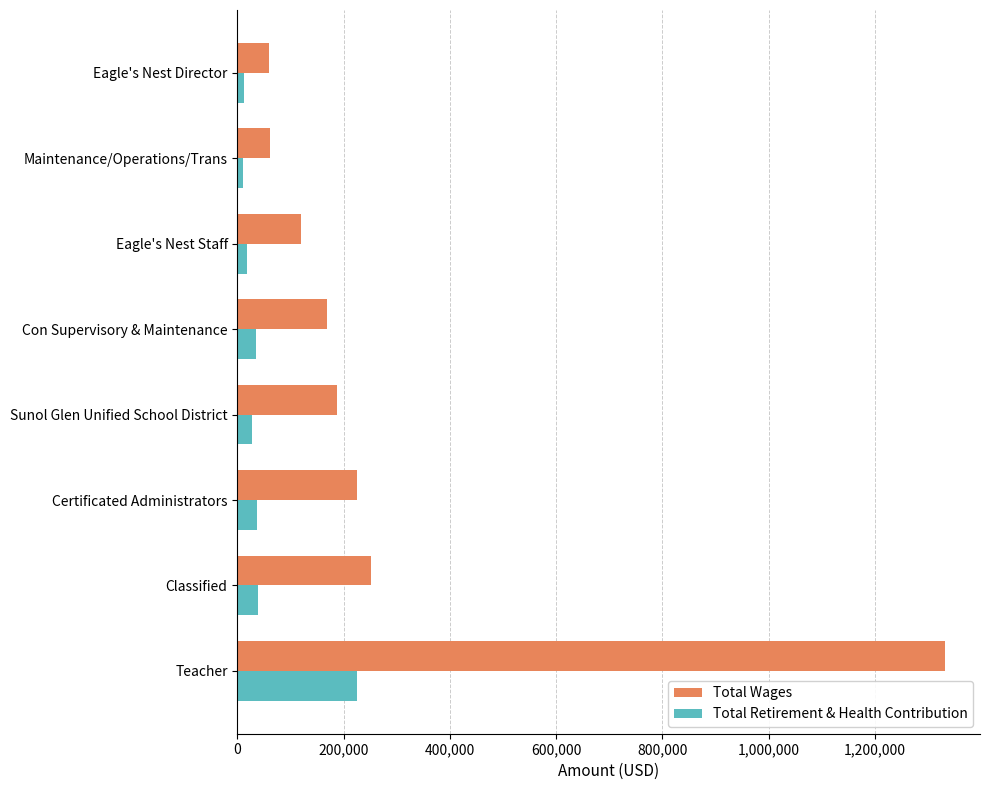

Which series has the largest range (max minus min)?

Total Wages